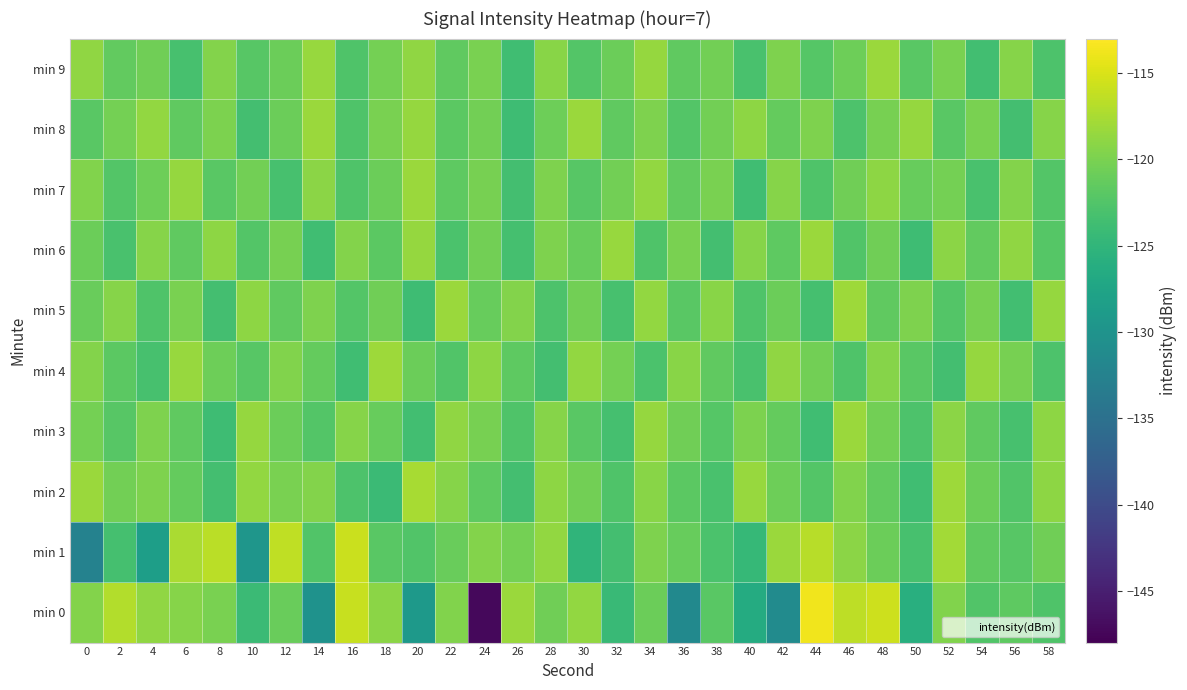

Reading left to right, what are all the values shown in this chart?

min 0: 0=-119.6	2=-117.0	4=-118.8	6=-119.4	8=-120.0	10=-124.1	12=-121.0	14=-130.2	16=-115.9	18=-119.1	20=-129.0	22=-119.7	24=-147.2	26=-118.3	28=-120.6	30=-118.7	32=-124.3	34=-120.9	36=-131.4	38=-121.9	40=-126.5	42=-131.1	44=-113.7	46=-116.5	48=-115.6	50=-125.9	52=-119.6	54=-122.4	56=-121.7	58=-122.7
min 1: 0=-132.4	2=-123.3	4=-128.4	6=-117.5	8=-116.6	10=-129.6	12=-116.3	14=-122.5	16=-115.8	18=-121.9	20=-122.5	22=-121.0	24=-119.5	26=-120.3	28=-118.7	30=-125.1	32=-123.4	34=-119.8	36=-121.2	38=-122.9	40=-124.5	42=-118.3	44=-116.7	46=-119.1	48=-120.8	50=-123.2	52=-117.9	54=-121.5	56=-122.1	58=-120.6
min 2: 0=-118.2	2=-120.5	4=-119.8	6=-121.3	8=-123.4	10=-118.7	12=-120.1	14=-119.5	16=-122.8	18=-124.1	20=-117.6	22=-119.3	24=-121.7	26=-123.5	28=-118.9	30=-120.4	32=-122.6	34=-119.2	36=-121.8	38=-123.1	40=-118.4	42=-120.7	44=-122.3	46=-119.6	48=-121.4	50=-123.8	52=-118.1	54=-120.9	56=-122.5	58=-119.0
min 3: 0=-120.3	2=-122.1	4=-119.7	6=-121.5	8=-123.9	10=-118.6	12=-120.8	14=-122.4	16=-119.3	18=-121.1	20=-123.6	22=-118.8	24=-120.2	26=-122.7	28=-119.4	30=-121.9	32=-123.3	34=-118.5	36=-120.6	38=-122.2	40=-119.9	42=-121.3	44=-123.7	46=-118.2	48=-120.5	50=-122.8	52=-119.1	54=-121.6	56=-123.2	58=-118.9
min 4: 0=-119.5	2=-121.8	4=-123.2	6=-118.4	8=-120.7	10=-122.1	12=-119.6	14=-121.3	16=-123.8	18=-118.1	20=-120.9	22=-122.5	24=-119.0	26=-121.7	28=-123.4	30=-118.7	32=-120.3	34=-122.9	36=-119.2	38=-121.5	40=-123.1	42=-118.8	44=-120.4	46=-122.6	48=-119.3	50=-121.9	52=-123.5	54=-118.6	56=-120.2	58=-122.8
min 5: 0=-121.0	2=-119.4	4=-122.7	6=-120.1	8=-123.5	10=-118.9	12=-121.6	14=-119.8	16=-122.3	18=-120.6	20=-123.9	22=-118.3	24=-121.2	26=-119.5	28=-122.8	30=-120.4	32=-123.2	34=-118.7	36=-121.9	38=-119.2	40=-122.6	42=-120.8	44=-123.3	46=-118.1	48=-121.5	50=-119.7	52=-122.4	54=-120.2	56=-123.6	58=-118.5
min 6: 0=-120.8	2=-123.1	4=-119.3	6=-121.6	8=-118.9	10=-122.4	12=-120.2	14=-123.7	16=-119.5	18=-121.8	20=-118.6	22=-122.9	24=-120.5	26=-123.3	28=-119.8	30=-121.2	32=-118.4	34=-122.7	36=-120.1	38=-123.5	40=-119.4	42=-121.7	44=-118.2	46=-122.5	48=-120.6	50=-123.9	52=-119.1	54=-121.4	56=-118.8	58=-122.2
min 7: 0=-119.6	2=-122.3	4=-120.7	6=-118.5	8=-121.9	10=-120.4	12=-123.2	14=-119.1	16=-122.6	18=-120.9	20=-118.3	22=-121.7	24=-120.2	26=-123.5	28=-119.8	30=-122.1	32=-120.5	34=-118.7	36=-121.4	38=-120.0	40=-123.8	42=-119.3	44=-122.7	46=-120.6	48=-118.9	50=-121.2	52=-120.3	54=-123.1	56=-119.5	58=-122.4
min 8: 0=-122.0	2=-120.3	4=-118.7	6=-121.5	8=-119.9	10=-123.4	12=-120.8	14=-118.2	16=-122.6	18=-120.1	20=-118.5	22=-121.8	24=-120.4	26=-123.9	28=-120.7	30=-118.3	32=-121.6	34=-119.8	36=-122.3	38=-120.5	40=-118.9	42=-121.3	44=-119.7	46=-122.8	48=-120.2	50=-118.6	52=-121.9	54=-120.1	56=-123.5	58=-119.4
min 9: 0=-118.8	2=-121.4	4=-120.6	6=-123.2	8=-119.5	10=-122.1	12=-120.9	14=-118.4	16=-122.7	18=-120.3	20=-118.8	22=-121.5	24=-120.0	26=-123.7	28=-119.2	30=-122.4	32=-120.8	34=-118.5	36=-121.6	38=-120.4	40=-123.0	42=-119.7	44=-122.2	46=-120.7	48=-118.3	50=-121.9	52=-120.1	54=-123.6	56=-119.4	58=-122.8